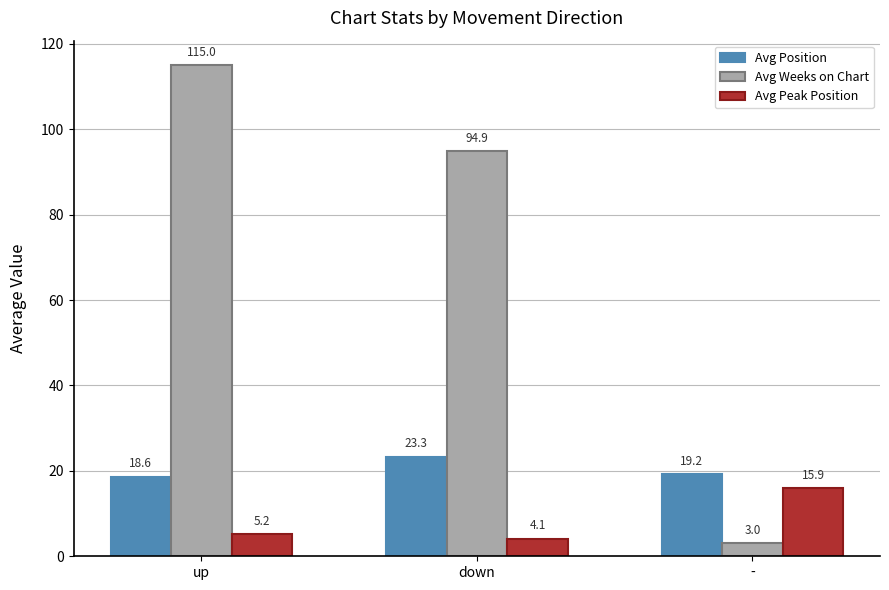

Reading right to left, extract all data points from this chart.

Avg Position: -=19.2	down=23.3	up=18.6
Avg Weeks on Chart: -=3.0	down=94.9	up=115.0
Avg Peak Position: -=15.9	down=4.1	up=5.2